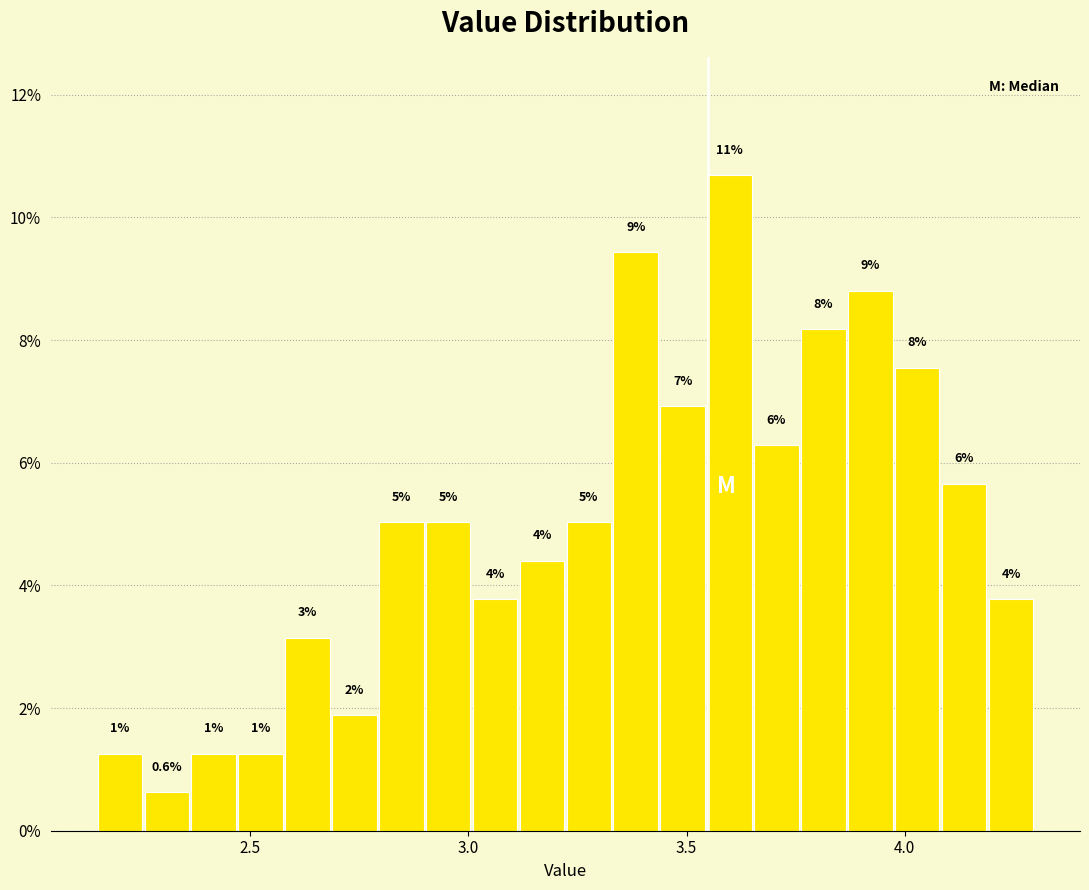

Around what value on the x-axis is the tallest bar? Give the approximate position of its centre, as read against the axis.

3.60